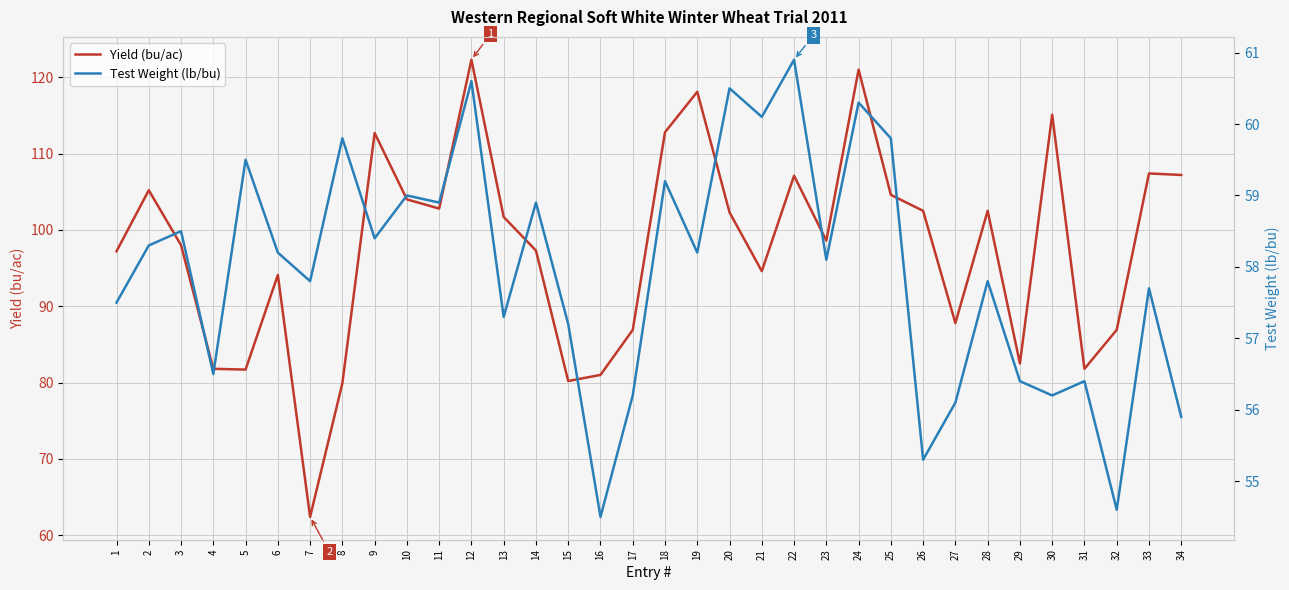

Reading right to left, what are all the values shown in this chart?

Yield (bu/ac): 107.2	107.4	86.9	81.8	115.1	82.5	102.5	87.8	102.5	104.6	121.0	98.6	107.1	94.6	102.3	118.1	112.8	86.9	81.0	80.2	97.3	101.7	122.3	102.8	104.0	112.7	79.9	62.4	94.1	81.7	81.8	98.0	105.2	97.2
Test Weight (lb/bu): 55.9	57.7	54.6	56.4	56.2	56.4	57.8	56.1	55.3	59.8	60.3	58.1	60.9	60.1	60.5	58.2	59.2	56.2	54.5	57.2	58.9	57.3	60.6	58.9	59.0	58.4	59.8	57.8	58.2	59.5	56.5	58.5	58.3	57.5